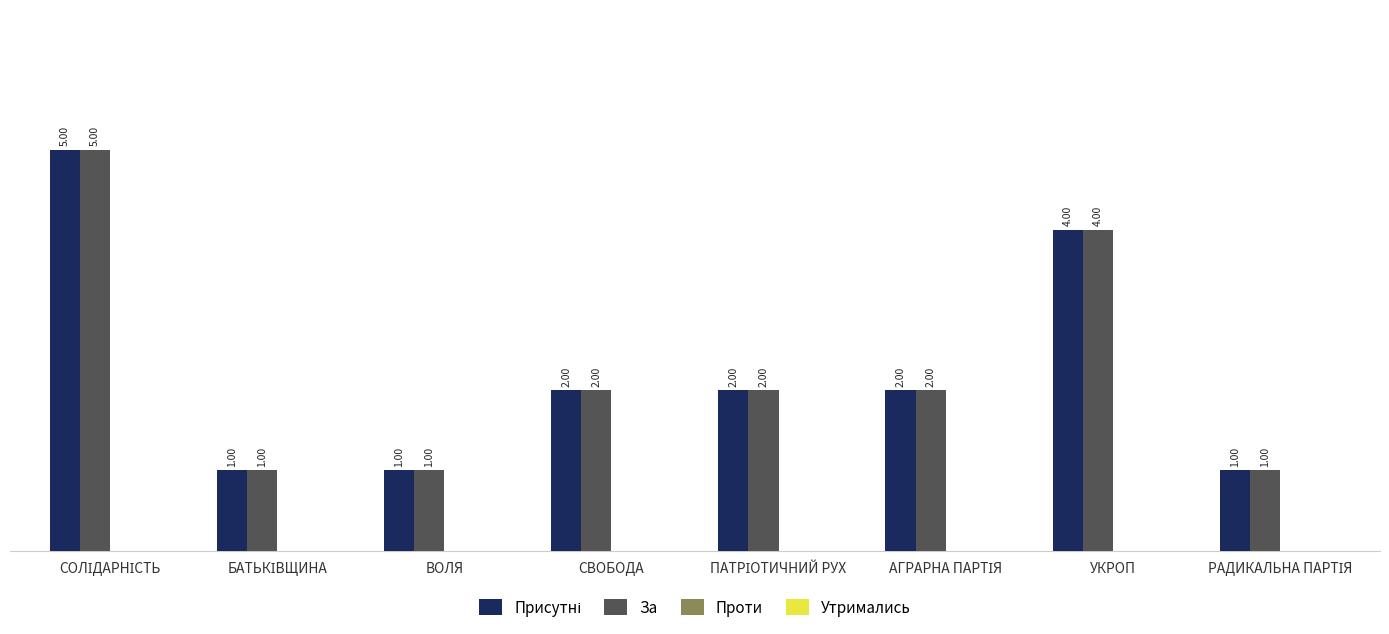

Between СОЛІДАРНІСТЬ and АГРАРНА ПАРТІЯ, which series saw the biggest shift?

Присутні